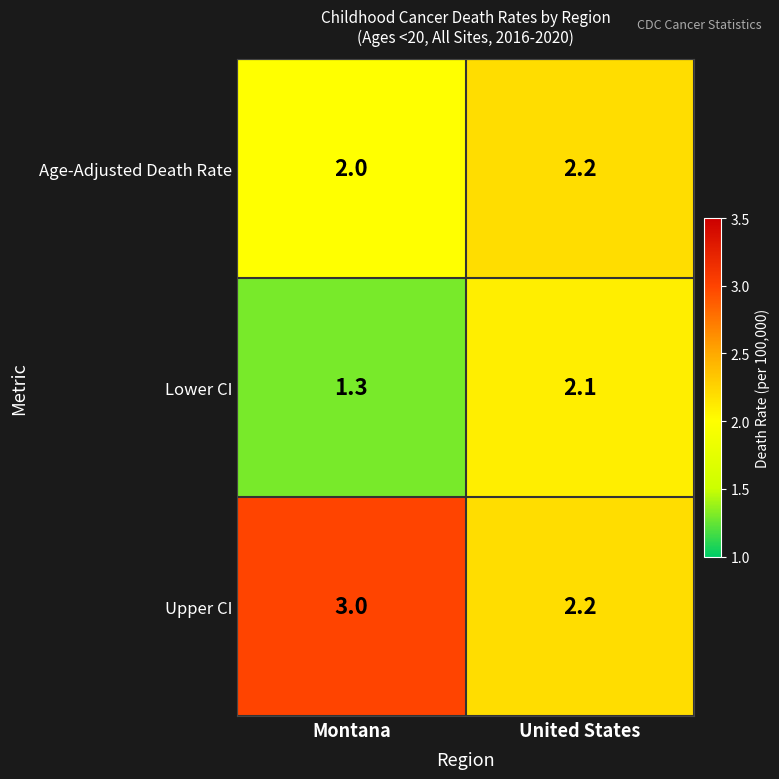

What is the sum of the Lower CI values at United States and Montana?

3.4